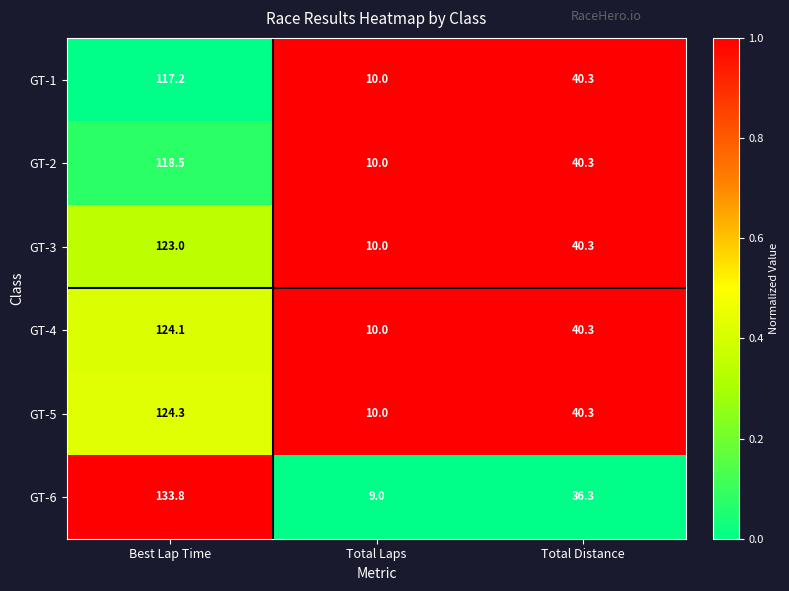

What is the difference between the maximum and minimum values in the GT-3 series?

113.0